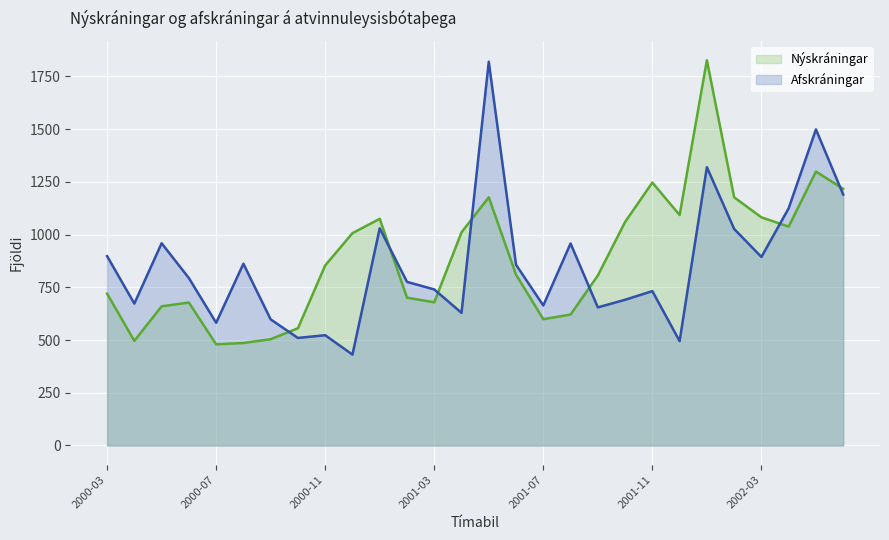

How many lines are shown in the chart?

2